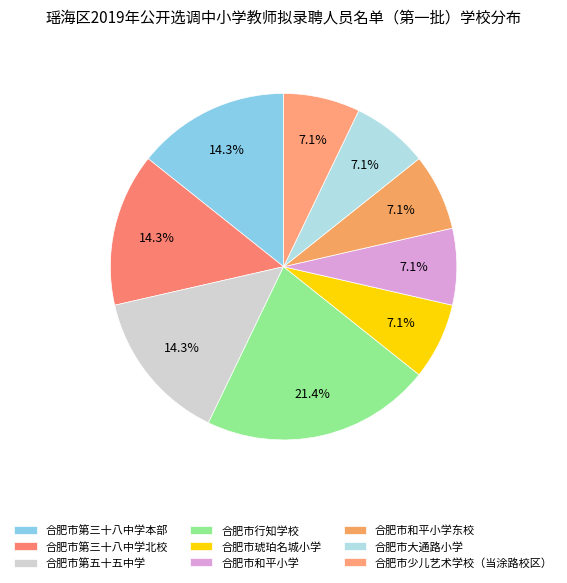

To the nearest percent, what is the combined percentage of 合肥市琥珀名城小学 and 合肥市少儿艺术学校（当涂路校区）?

14%